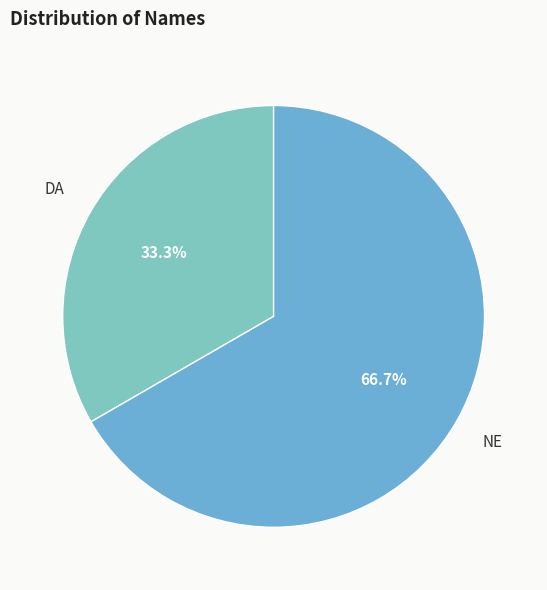

To the nearest percent, what portion does NE represent?

67%